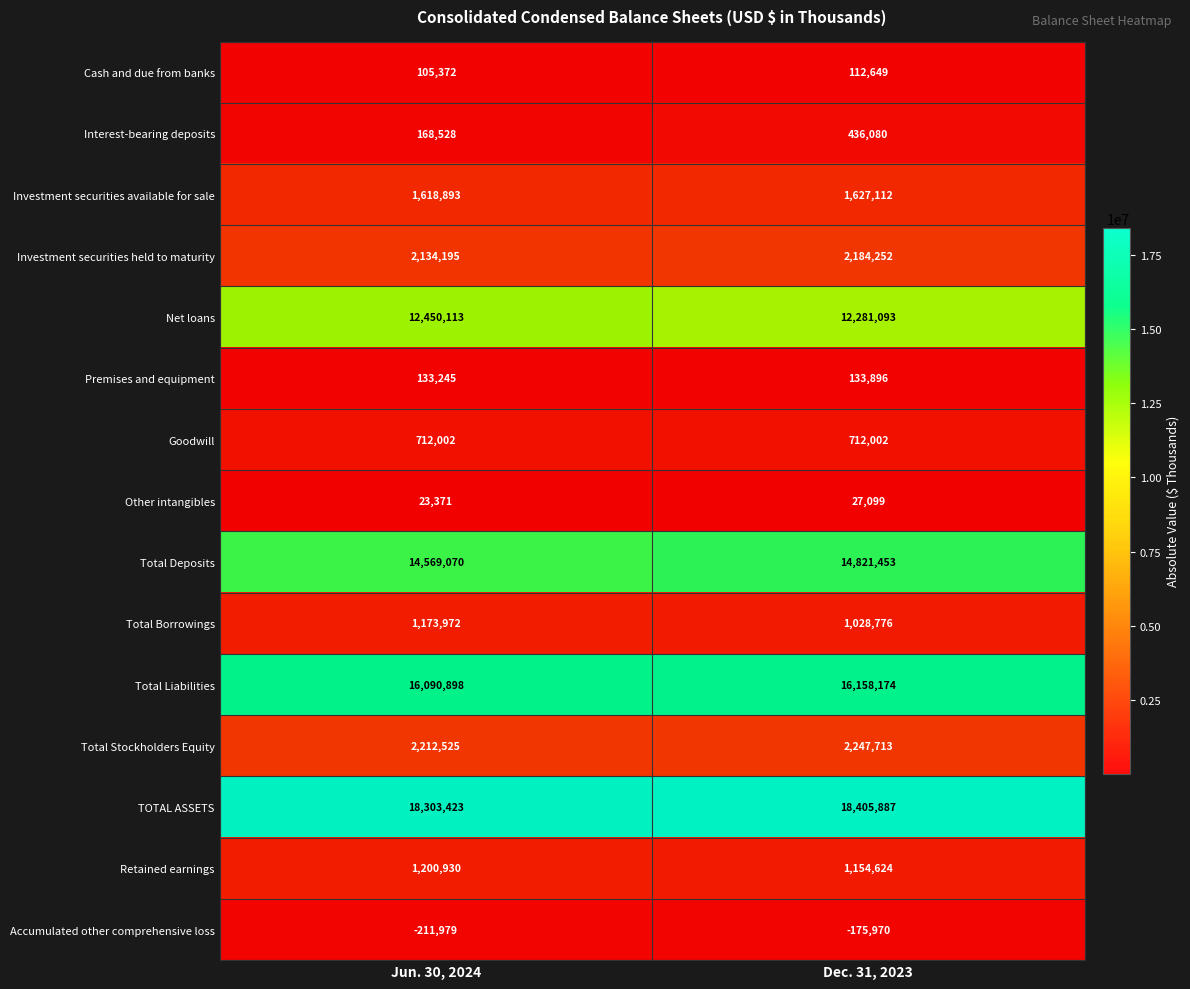

Which series has the largest total across all categories?

TOTAL ASSETS